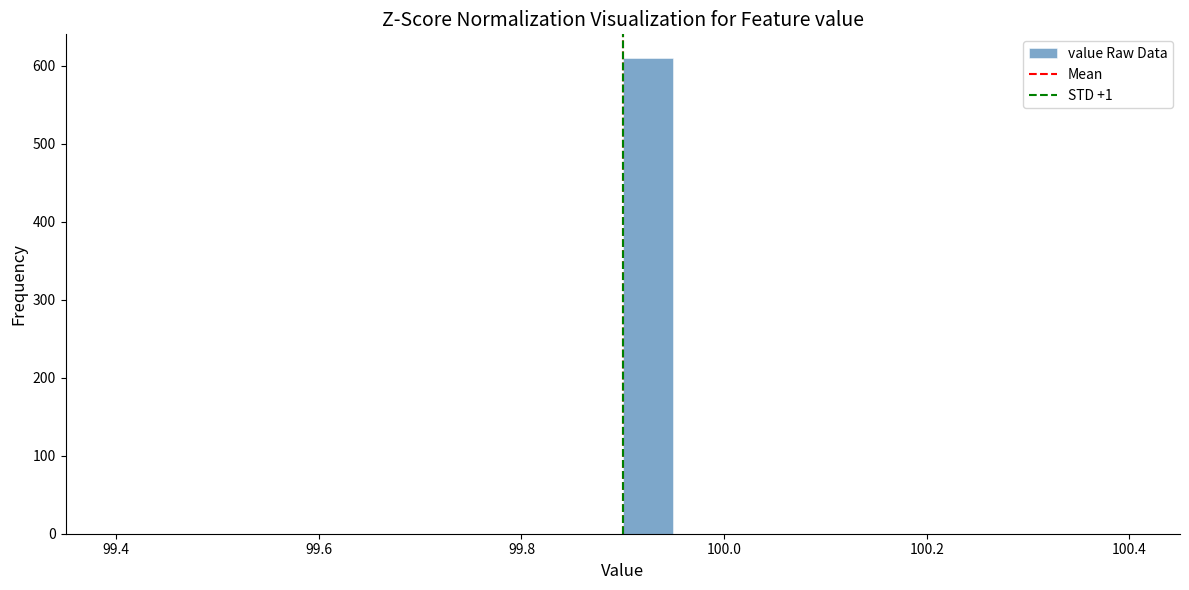

Read against the x-axis, roughly where is the centre of the tallest bar?

99.92